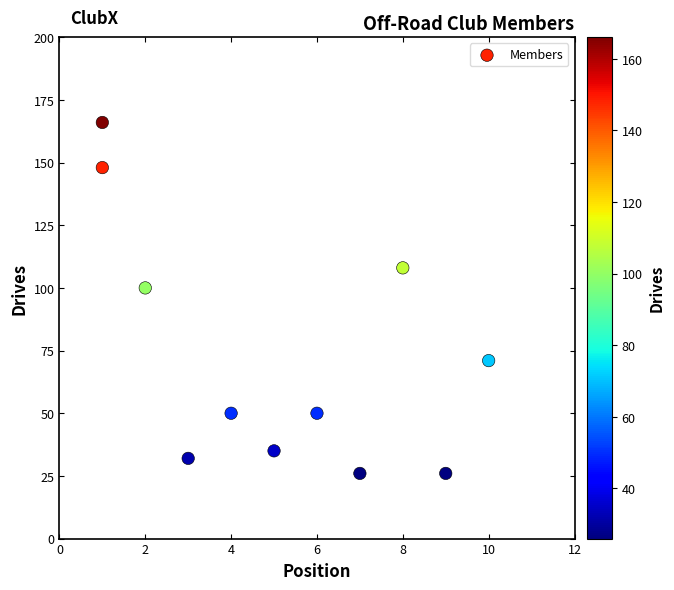

What Y value in the scatter plot is closest to 96?

100